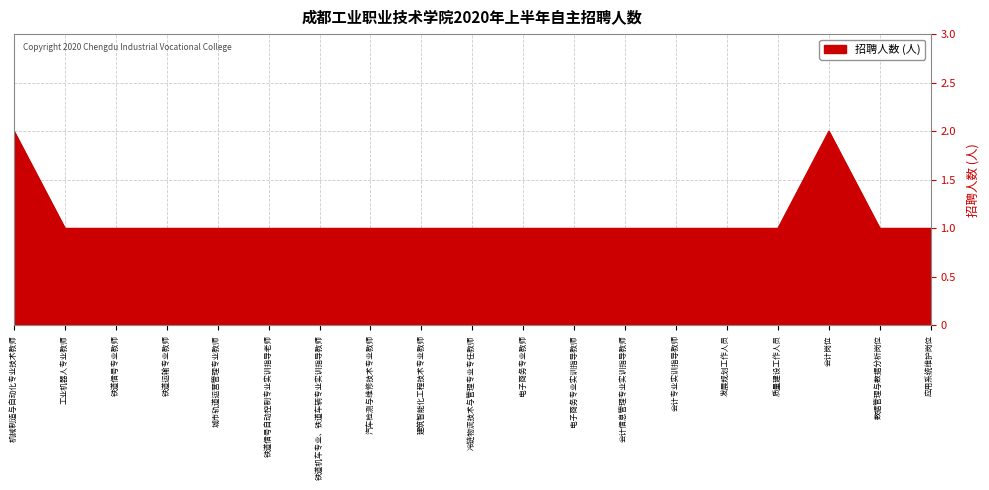

What is the smallest value displayed?

1